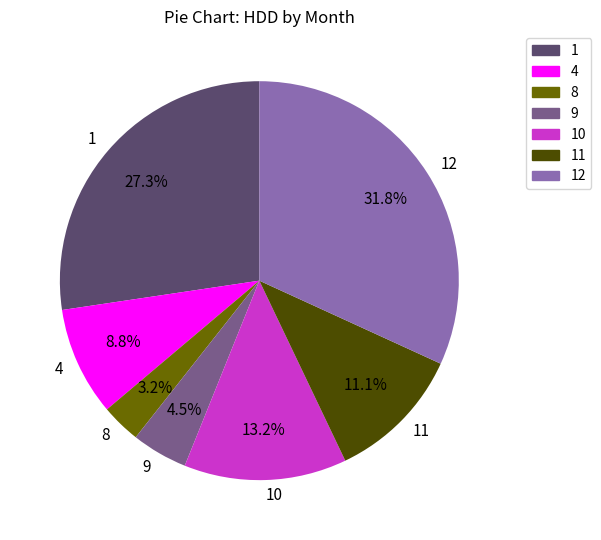

To the nearest percent, what is the average slice percentage?

14%